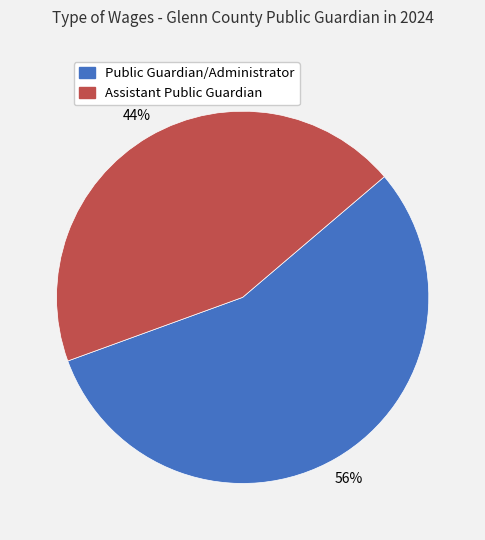

What is the largest slice in the pie chart?

Public Guardian/Administrator